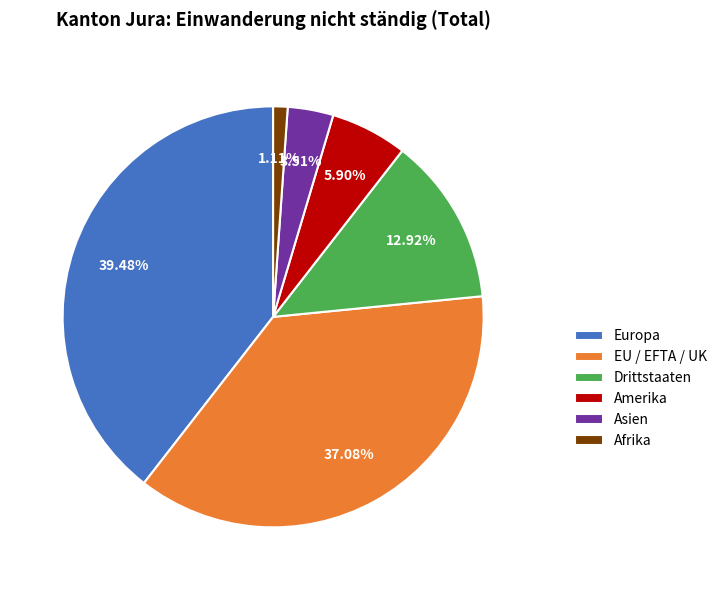

How many slices are in this pie chart?

6